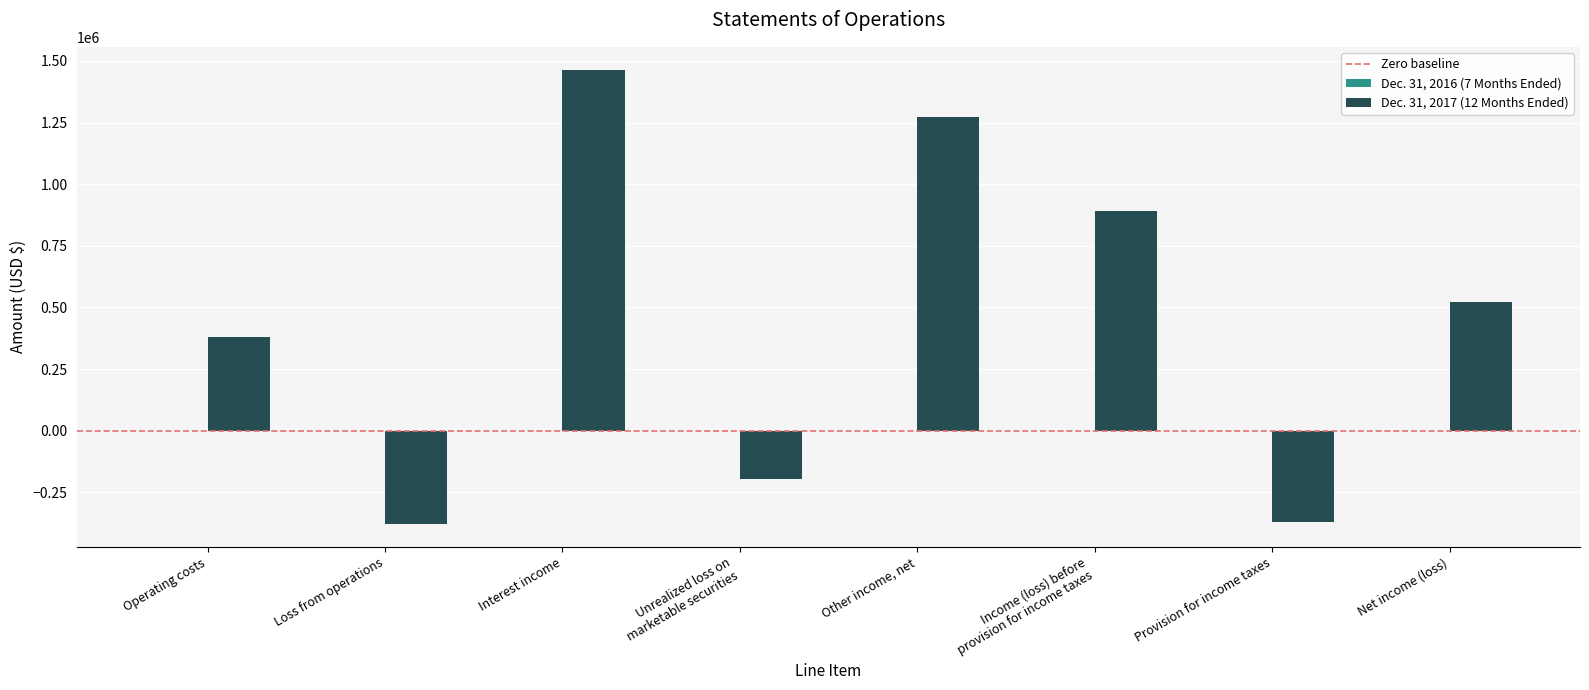

Between Interest income and Provision for income taxes, which series saw the biggest shift?

Dec. 31, 2017 (12 Months Ended)